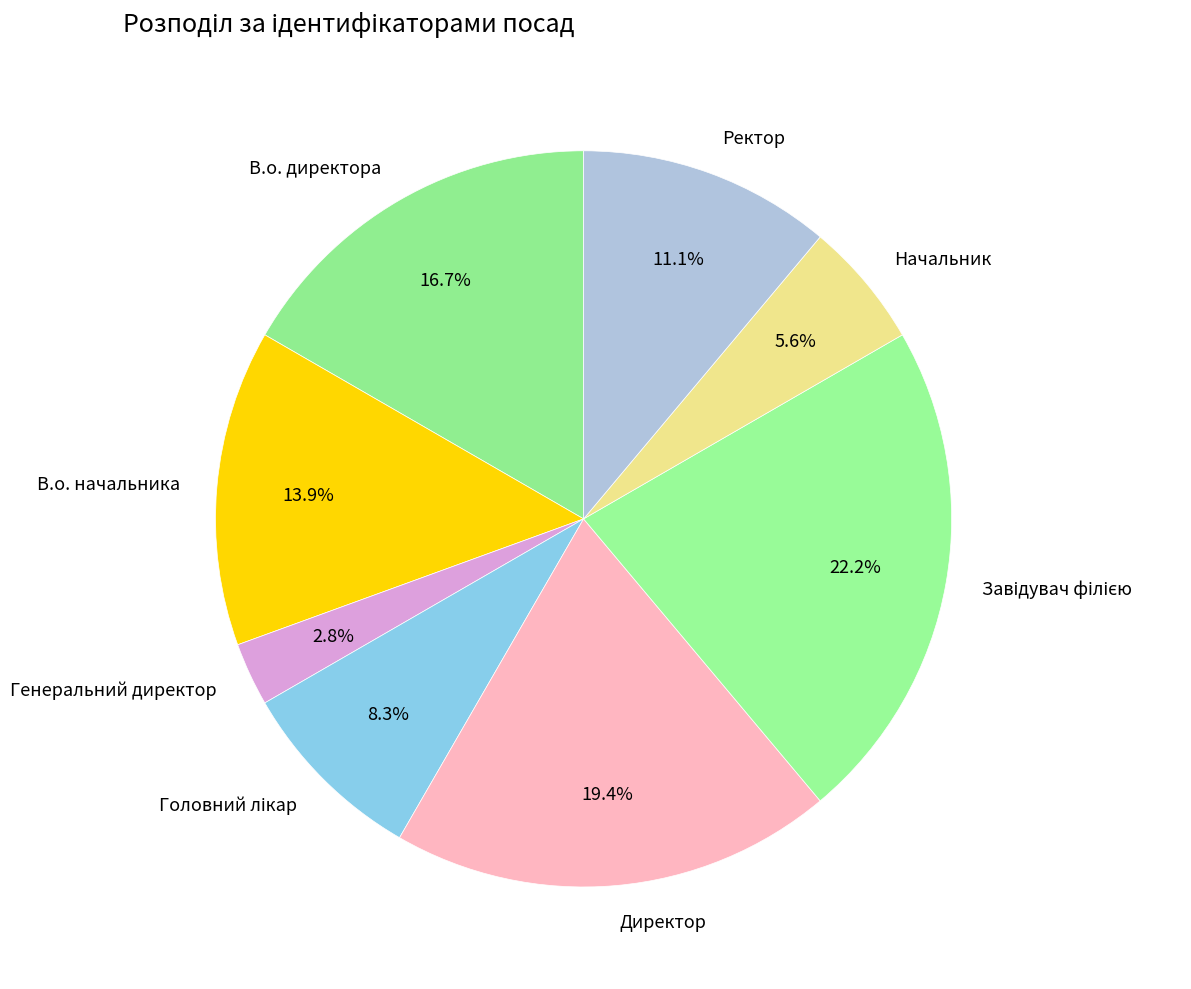

How many segments does this pie chart have?

8